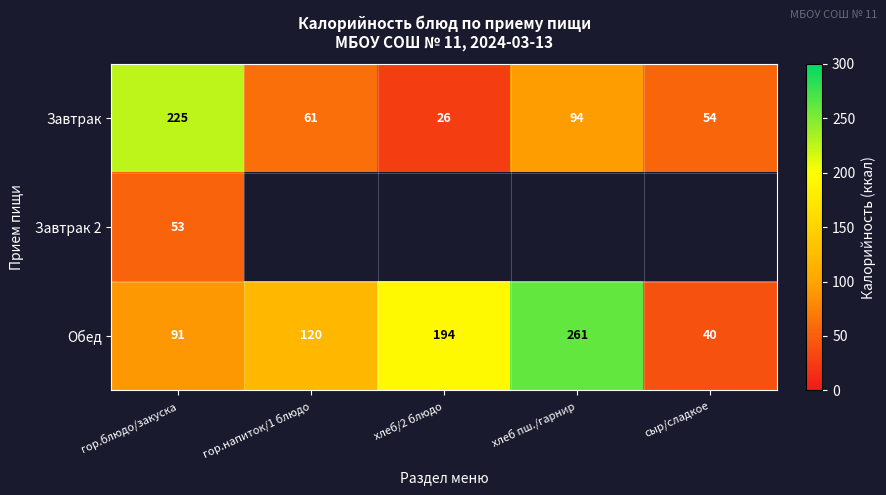

Is it true that Завтрак equals 112 at гор.блюдо/закуска?

False